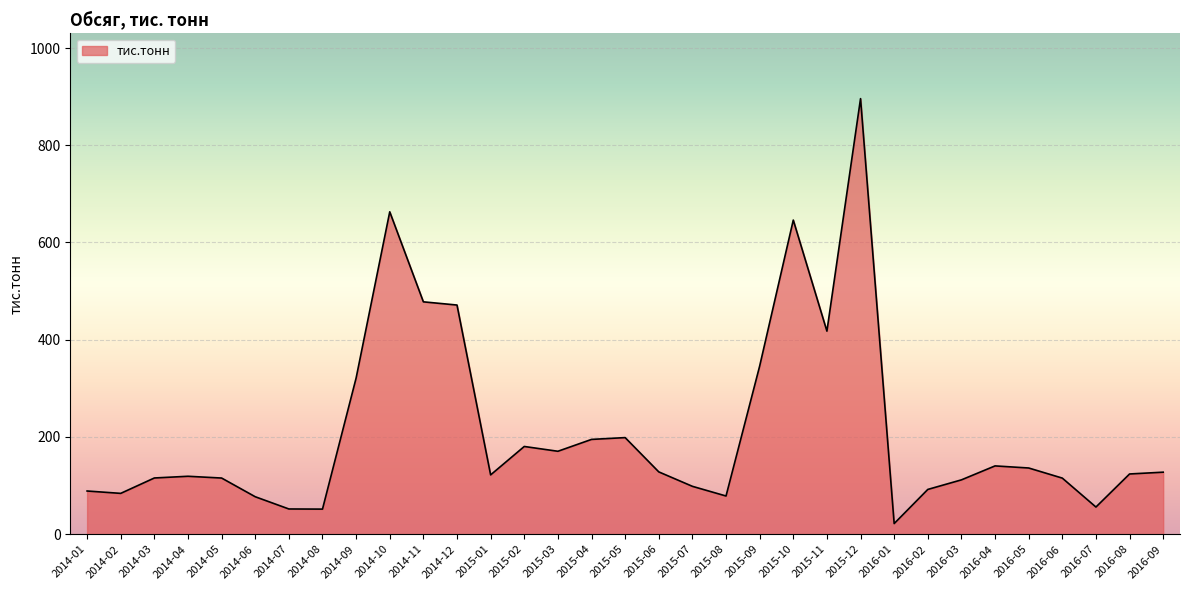

What is the minimum value shown in the chart?

21.9